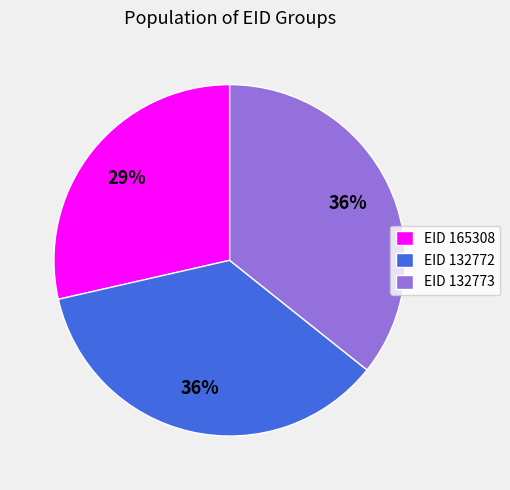

Is there any slice that represents more than half of the pie?

No